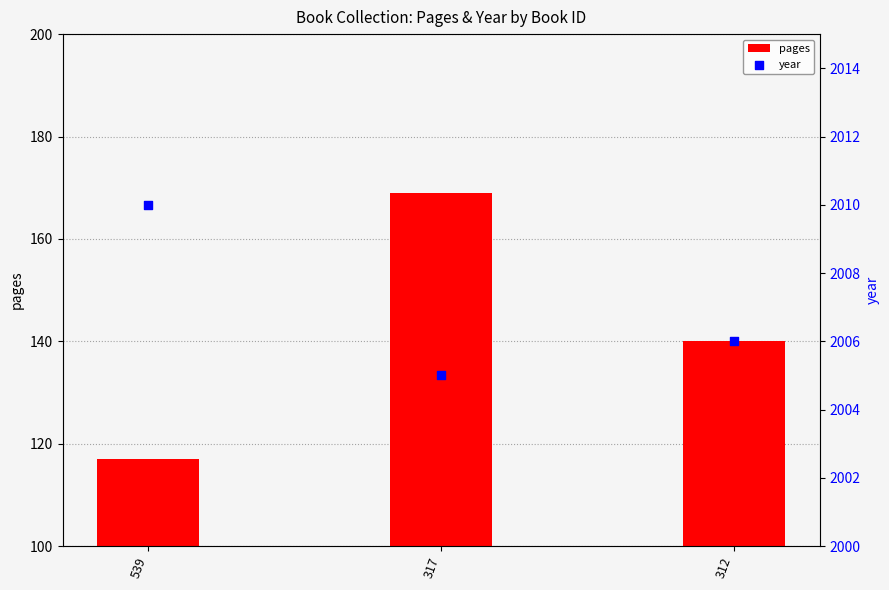

At how many categories does at least one series exceed 1394?

3